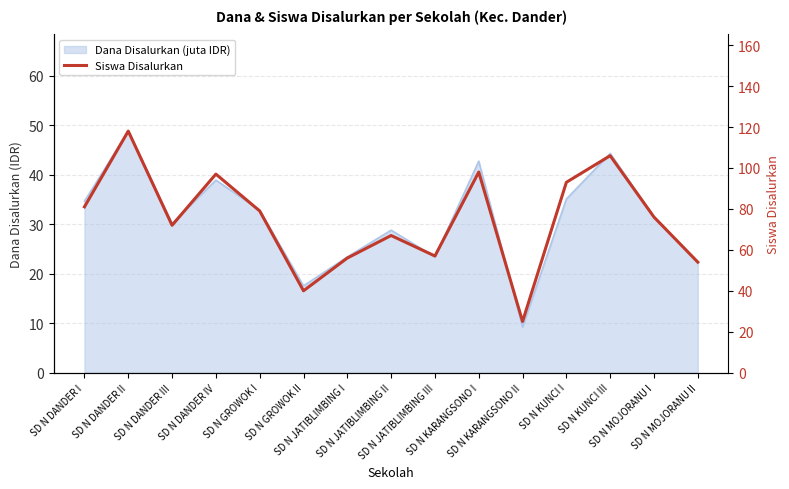

What is the label of the 15th point from the right?

SD N DANDER I